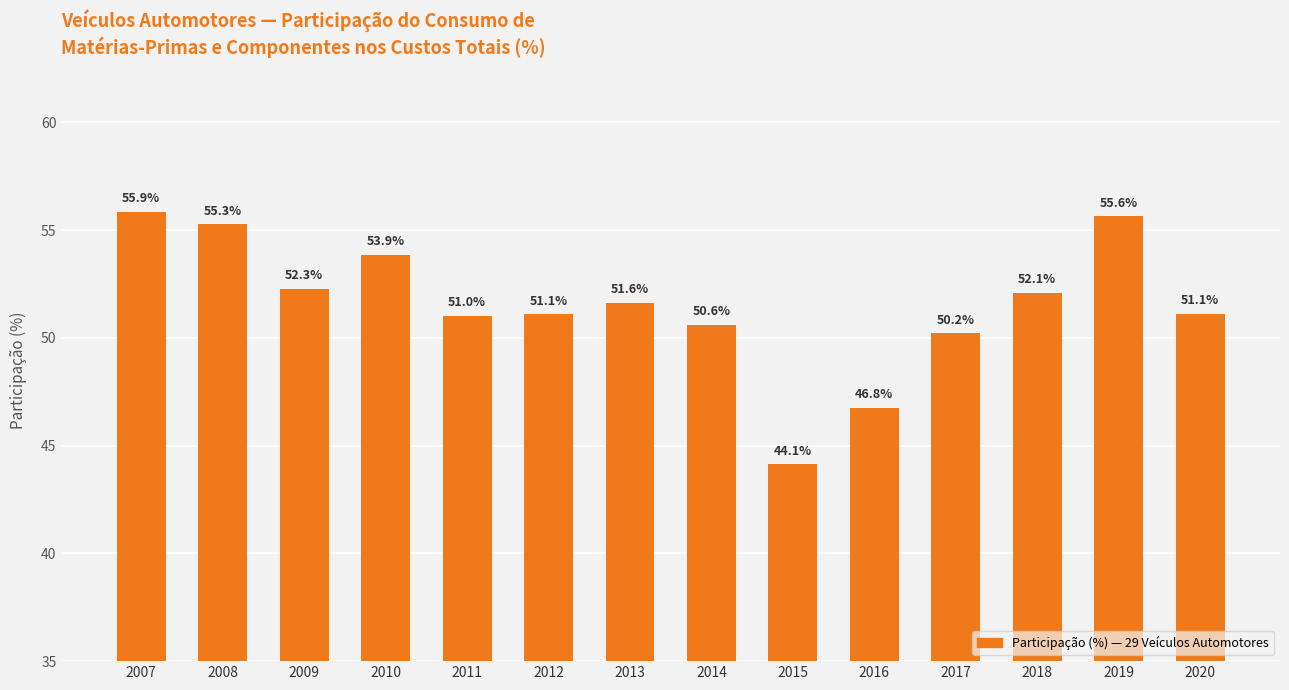

What is the smallest value displayed?

44.1